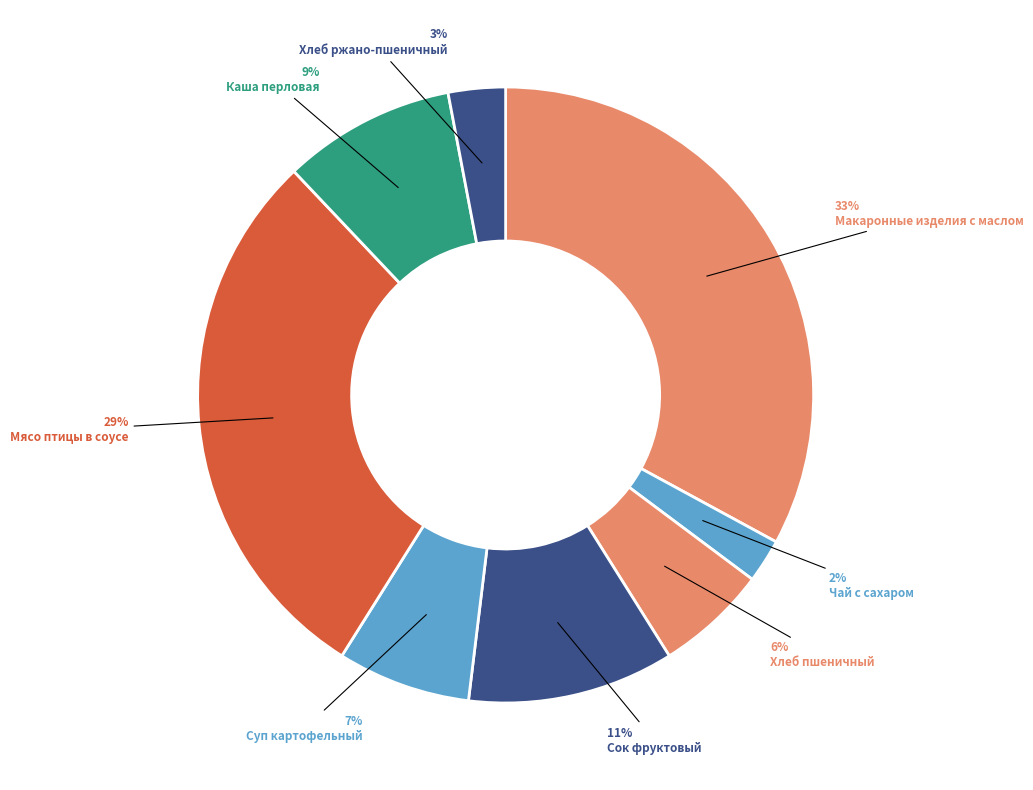

How many slices are in this pie chart?

8